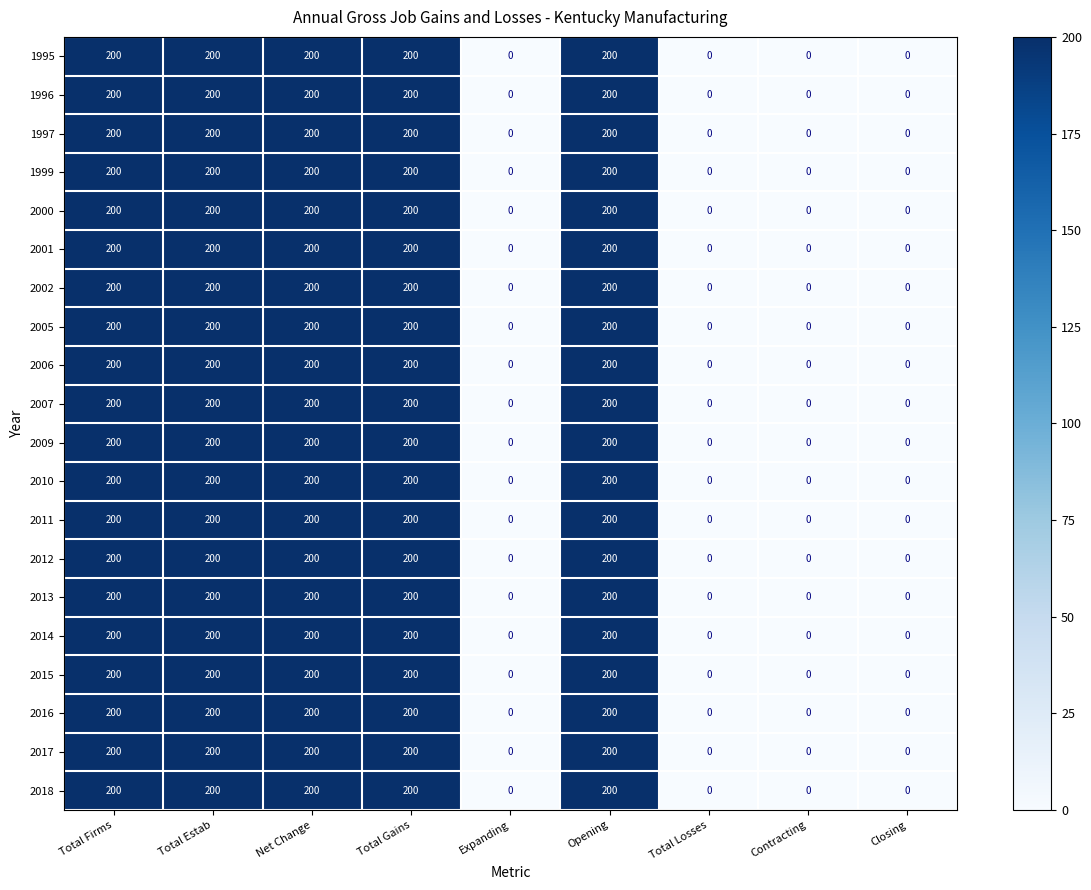

What is the maximum value shown in the chart?

200